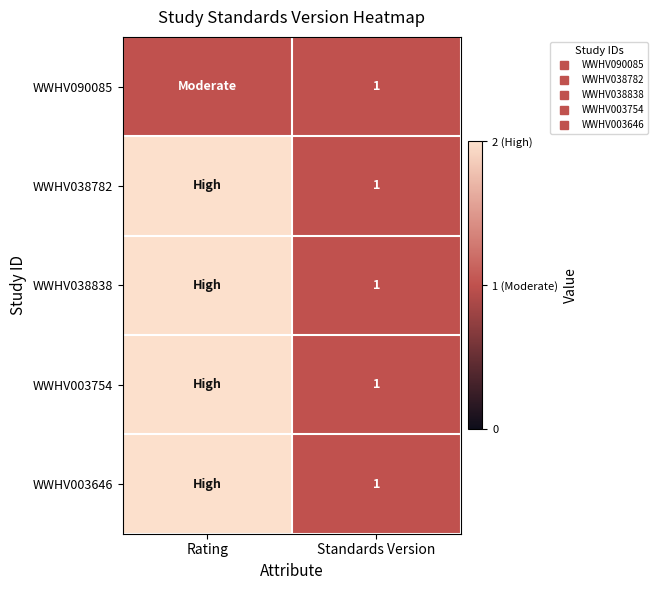

What is the average value of the WWHV090085 series?

1